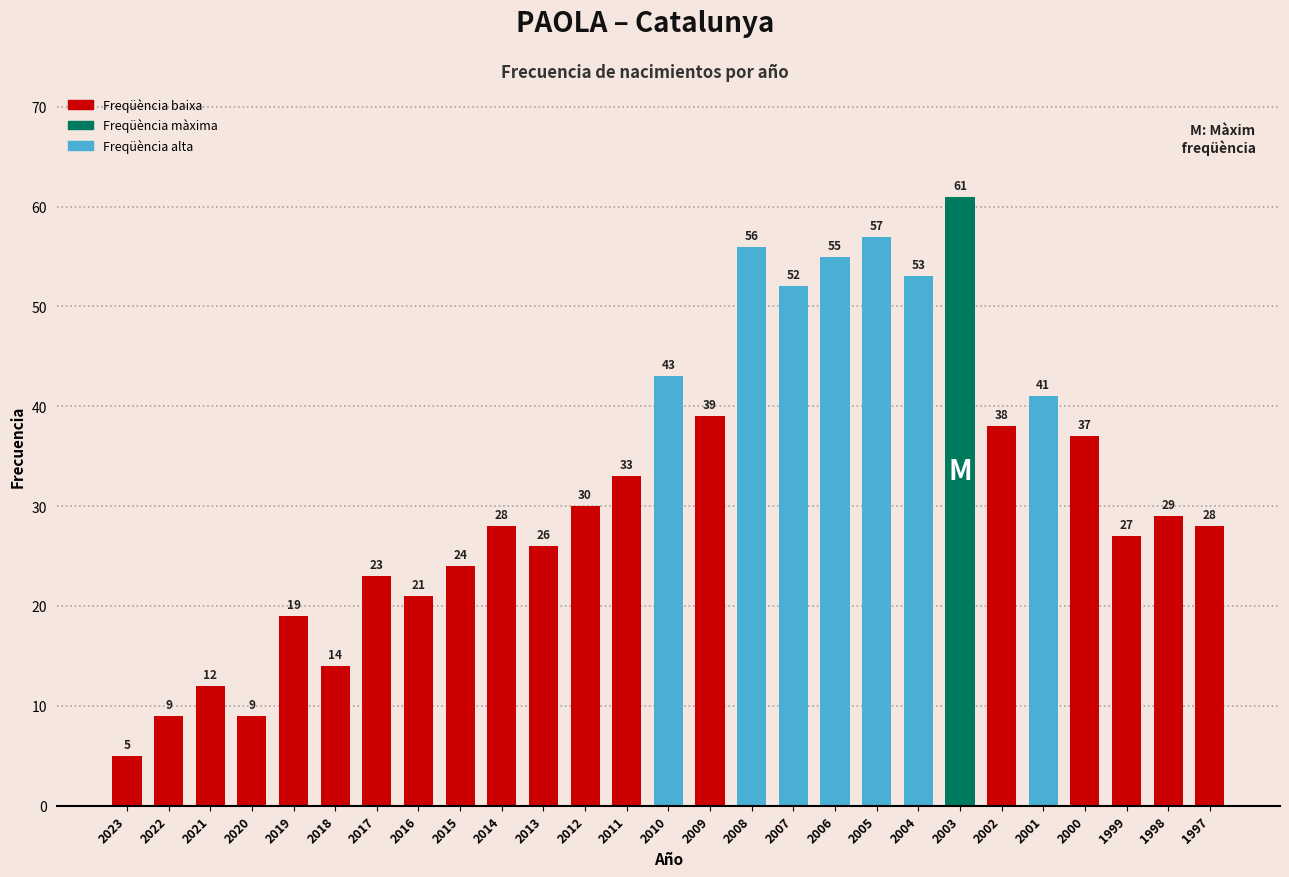

Reading left to right, list all the values displayed in this chart.

5	9	12	9	19	14	23	21	24	28	26	30	33	43	39	56	52	55	57	53	61	38	41	37	27	29	28